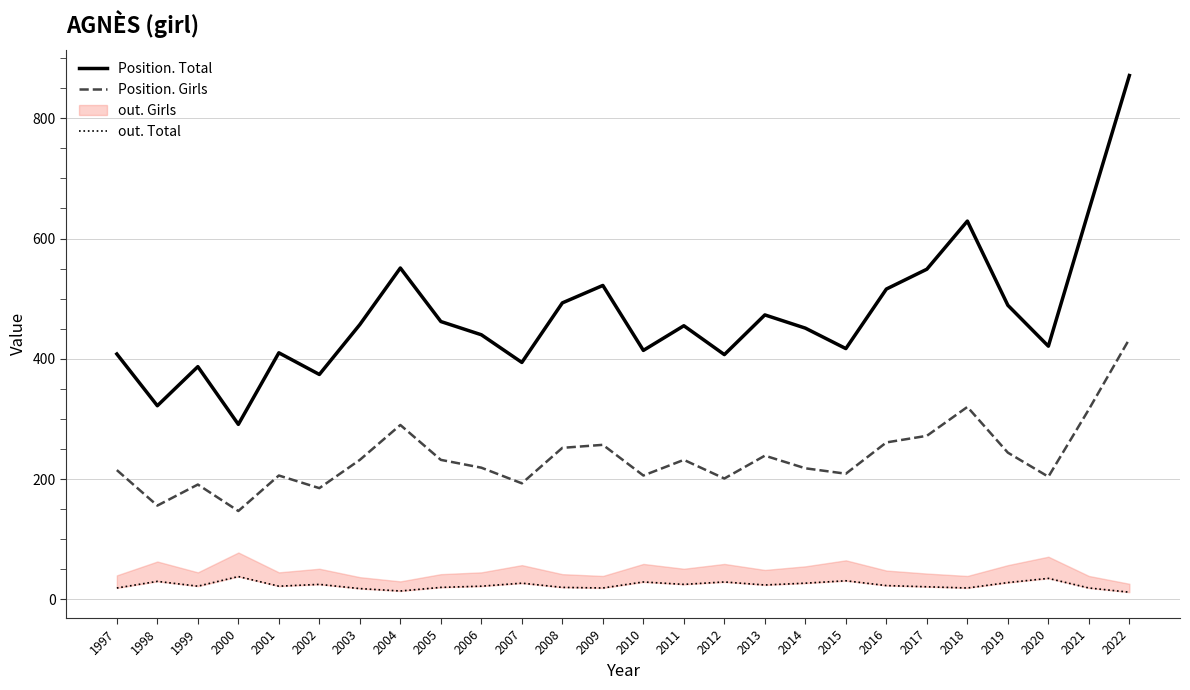

How many interior local peaks does the Position. Girls series have?

7